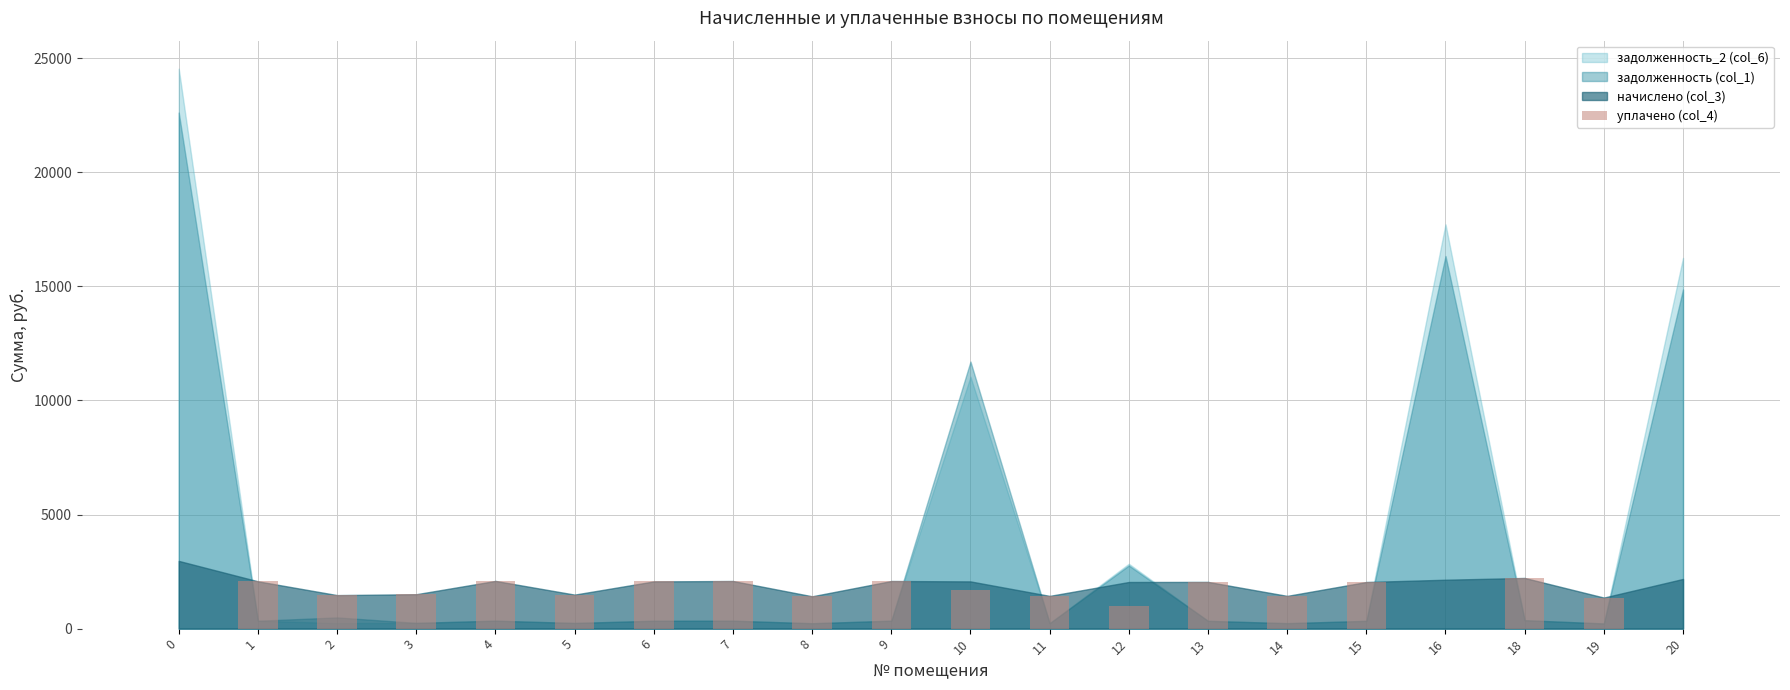

What is the sum of all values?

29531.5